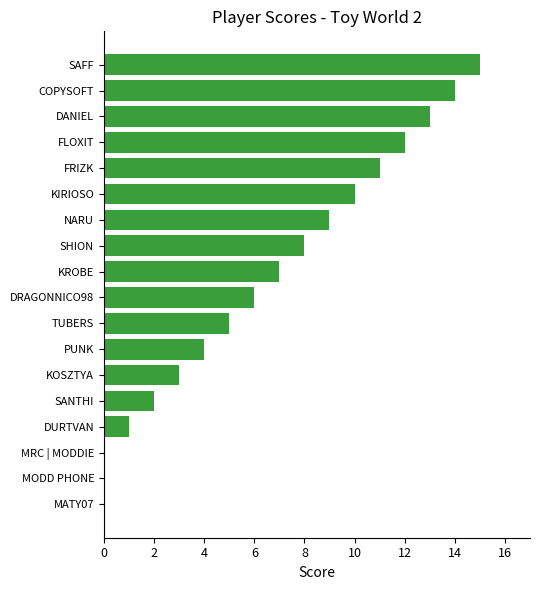

What is the sum of all values?

120